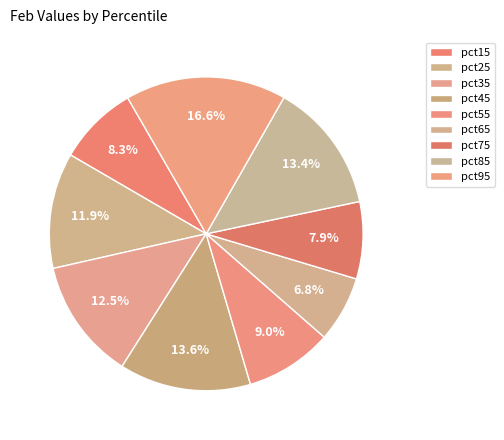

Which slice is the smallest?

pct65